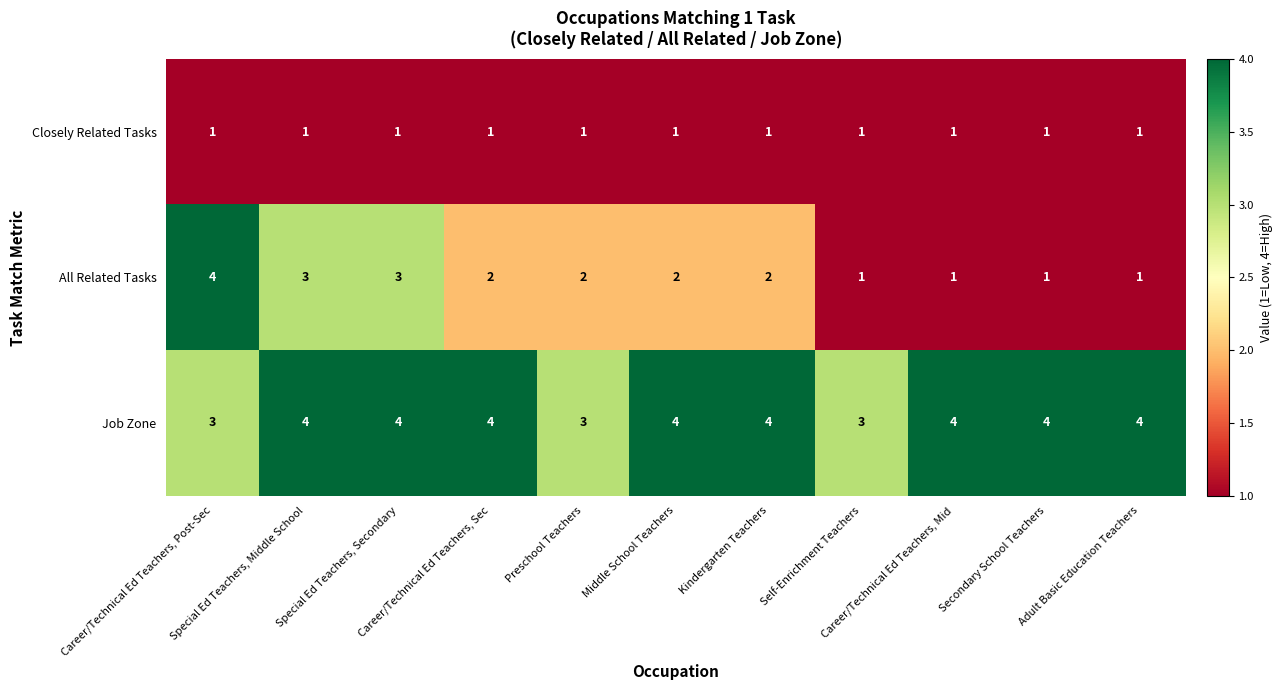

List the series in order of their overall mean, highest first.

Job Zone, All Related Tasks, Closely Related Tasks